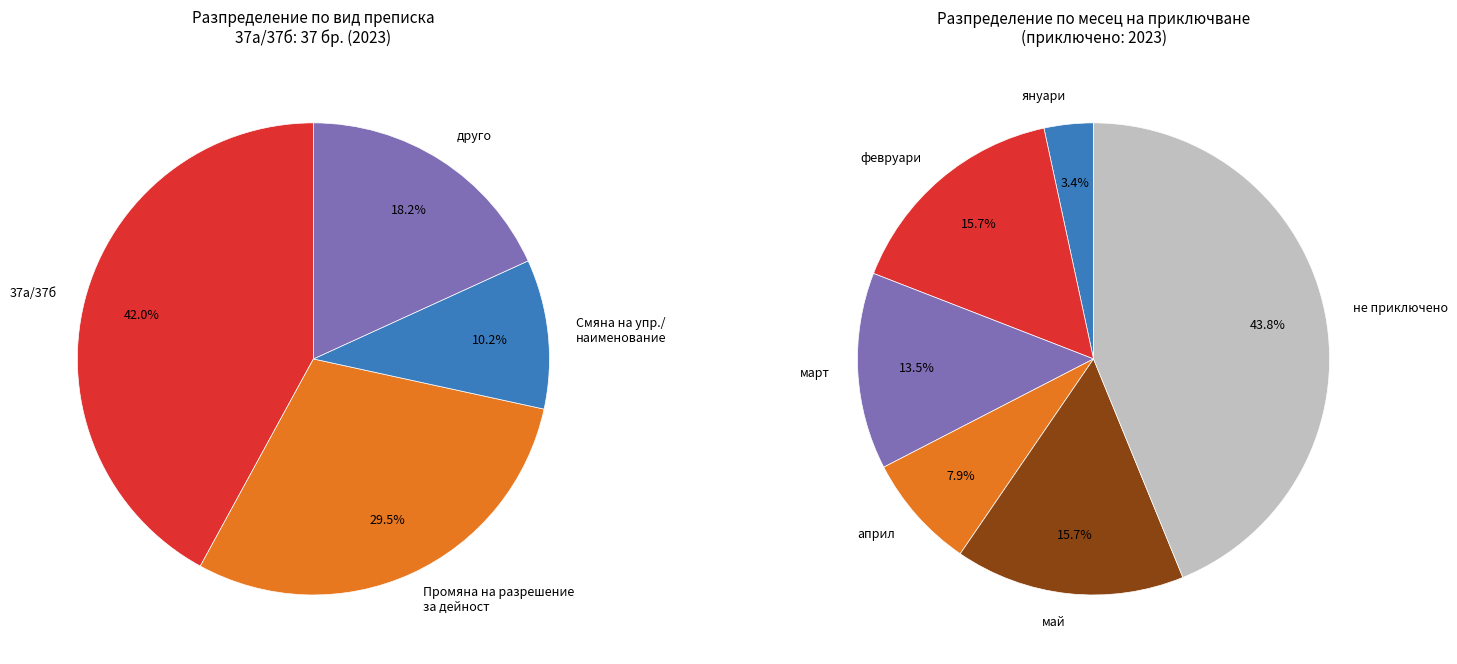

Between Промяна на разрешение за дейност and Смяна на упр./наименование, which is larger?

Промяна на разрешение за дейност